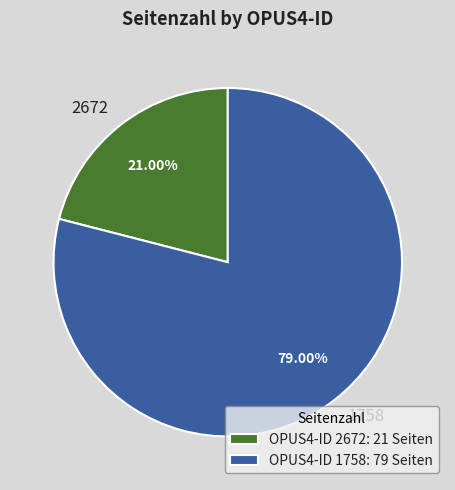

What is the ratio of the value at 1758 to the value at 2672?

3.8